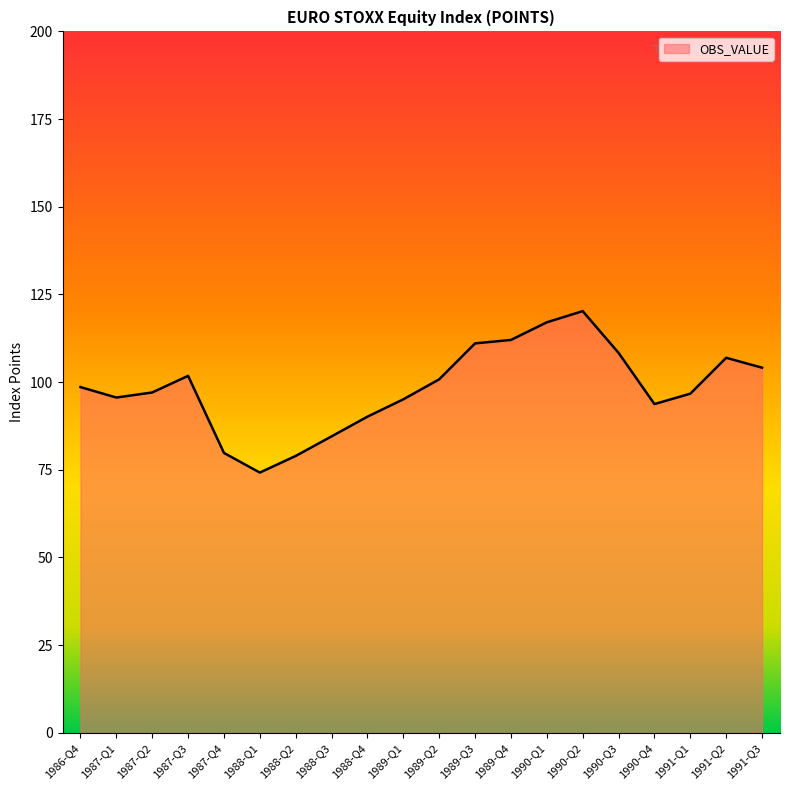

Is it true that the value at 1991-Q3 is 52.2?

False